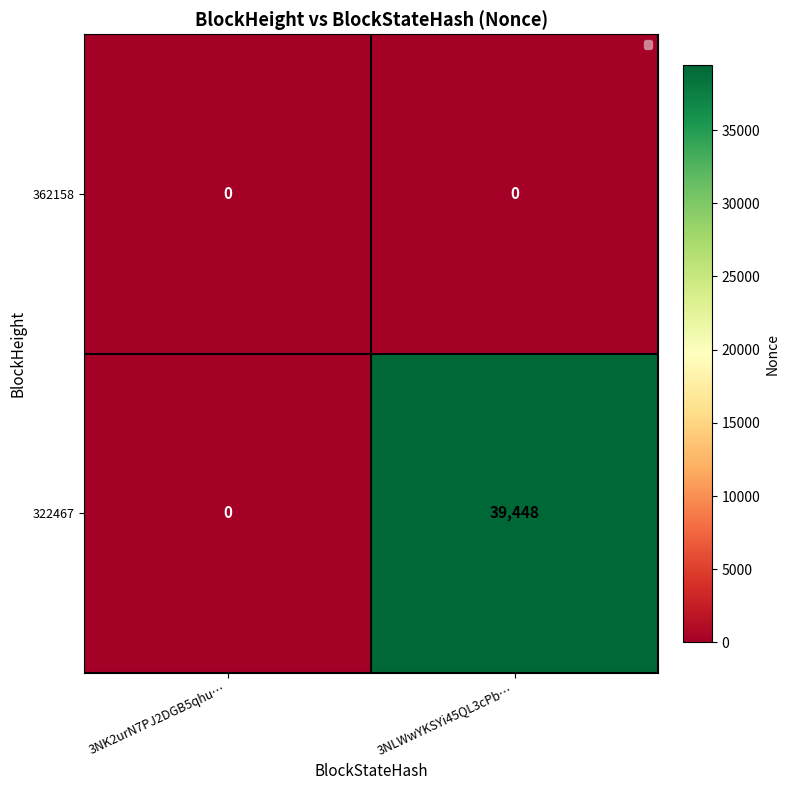

What is the difference between the maximum and minimum values in the 322467 series?

39448